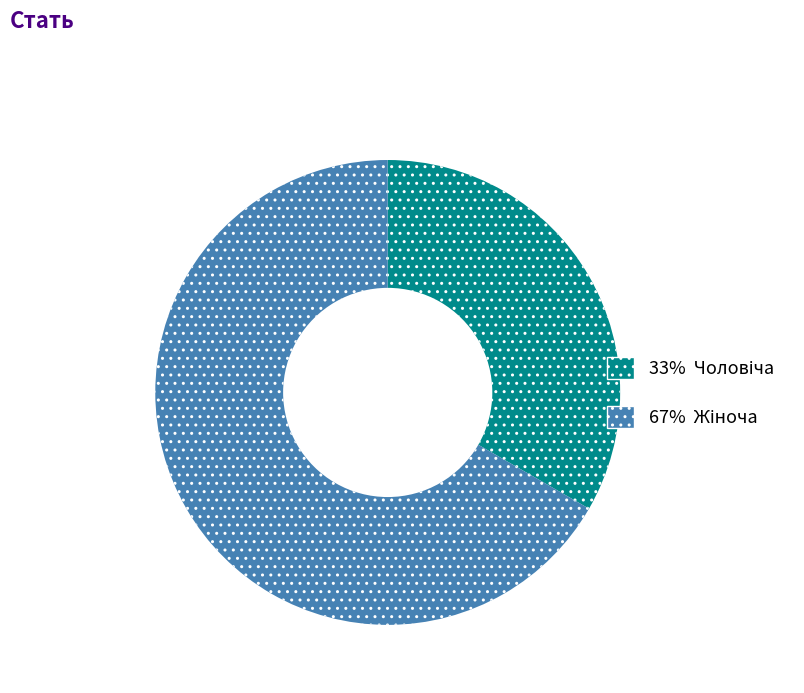

Is there any slice that represents more than half of the pie?

Yes